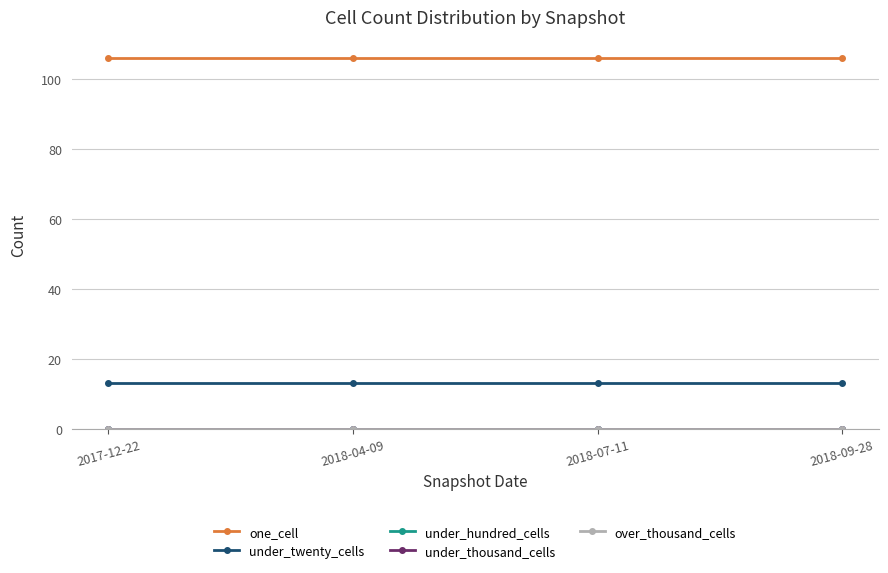

Between 2018-07-11 and 2018-04-09, which is larger?

2018-07-11